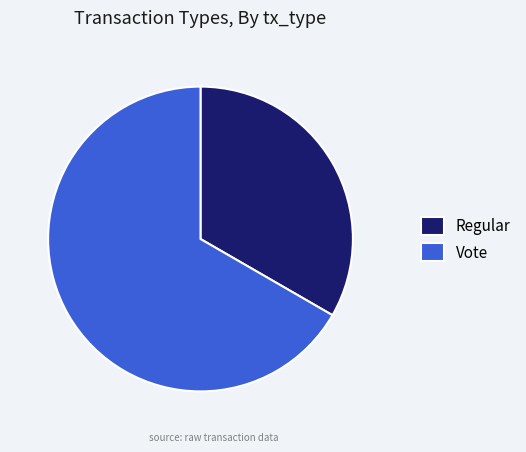

Does Regular account for over 50% of the chart?

No